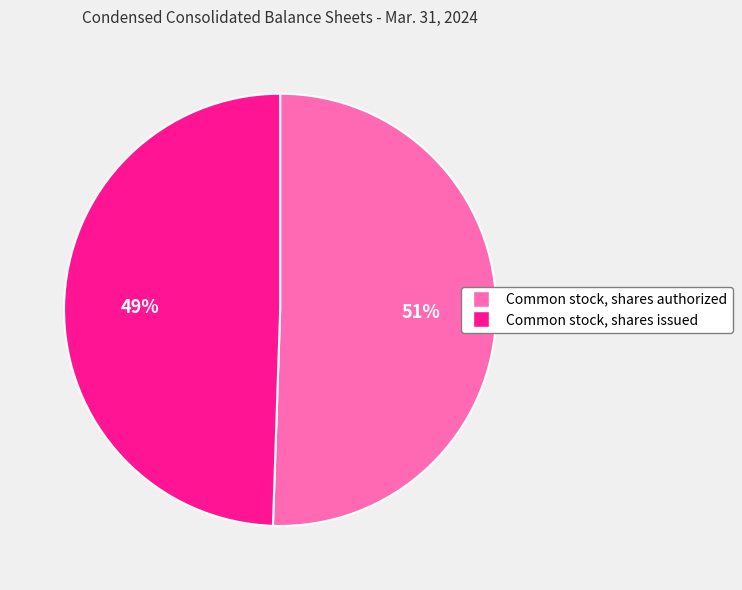

Count the number of slices in the pie.

2